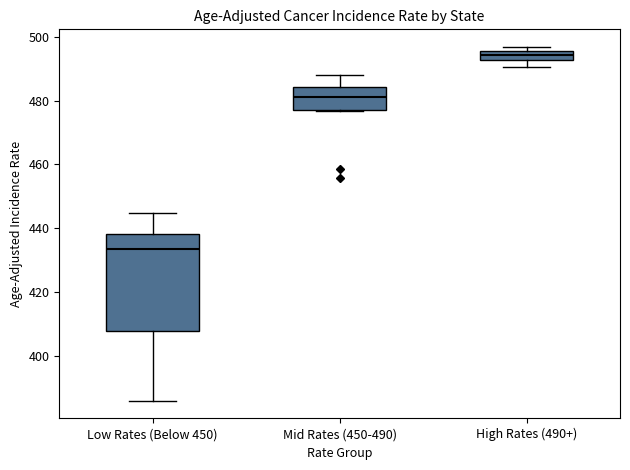

Reading left to right, read every box against the y-axis: the position of its median line, the range the box covers, and the ends of its whiskers. The values are not printed on the chart, so give them approximately, as read against the axis.

Low Rates (Below 450): median 434, box 408 to 438, whiskers 386 to 444
Mid Rates (450-490): median 482, box 476 to 484, whiskers 476 to 488
High Rates (490+): median 494, box 492 to 496, whiskers 490 to 496 (just above the box's upper edge)